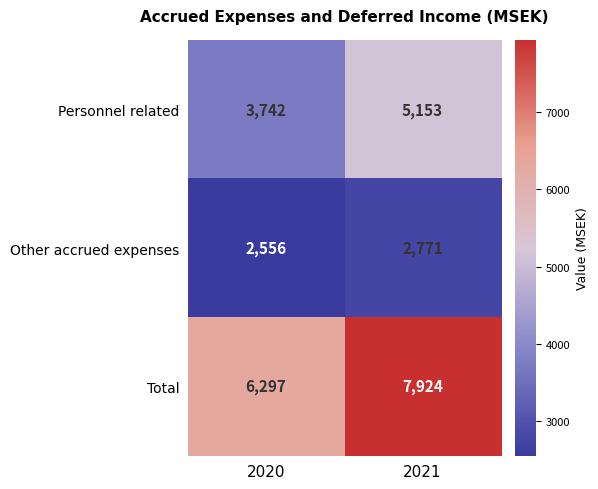

List the series in order of their overall mean, highest first.

Total, Personnel related, Other accrued expenses